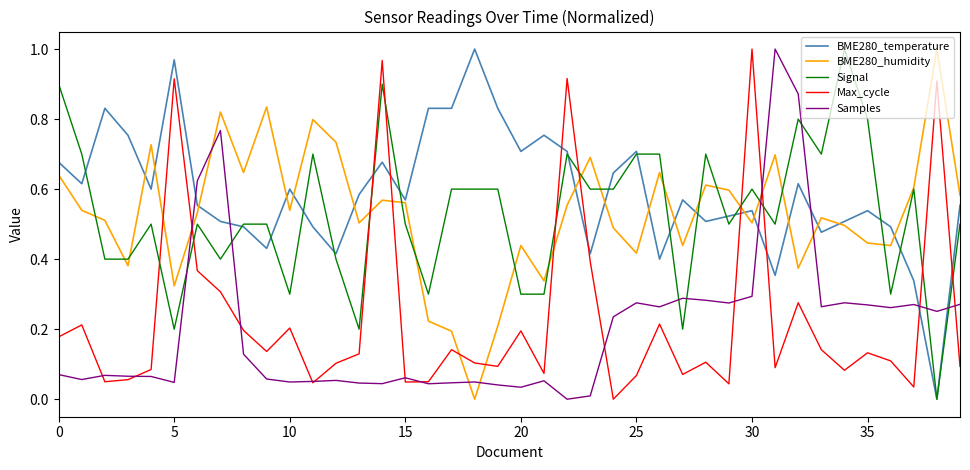

True or false: BME280_humidity and Samples cross at least once.

True